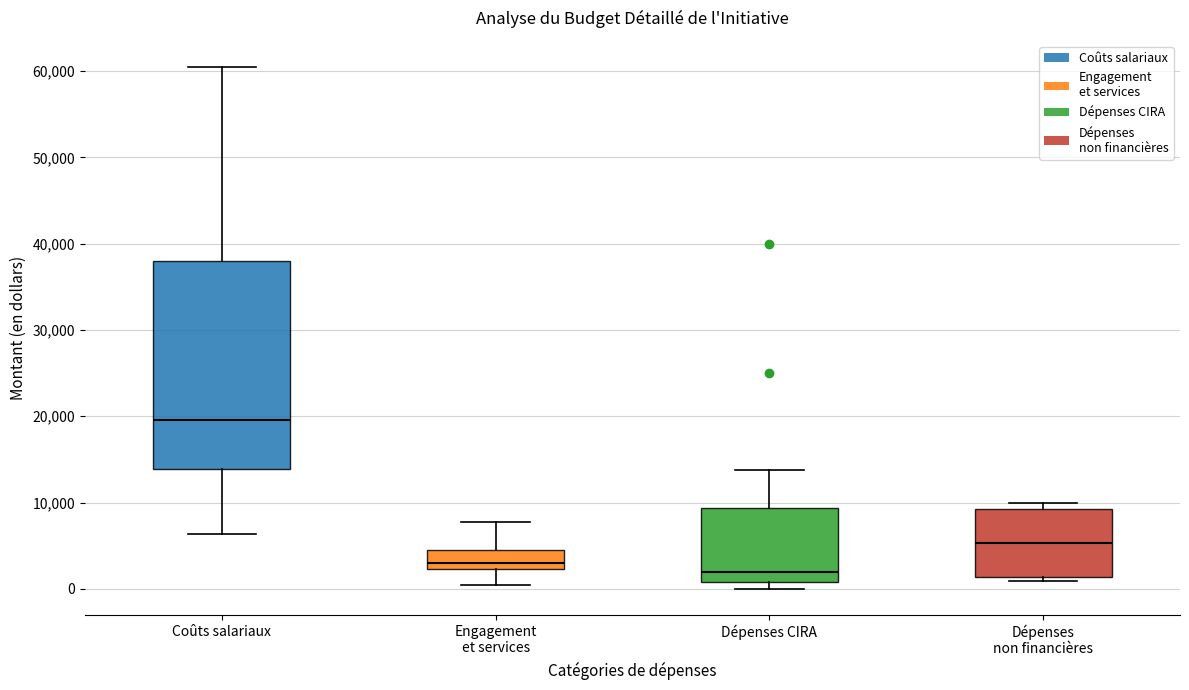

Which box has the lowest median line?

Dépenses CIRA